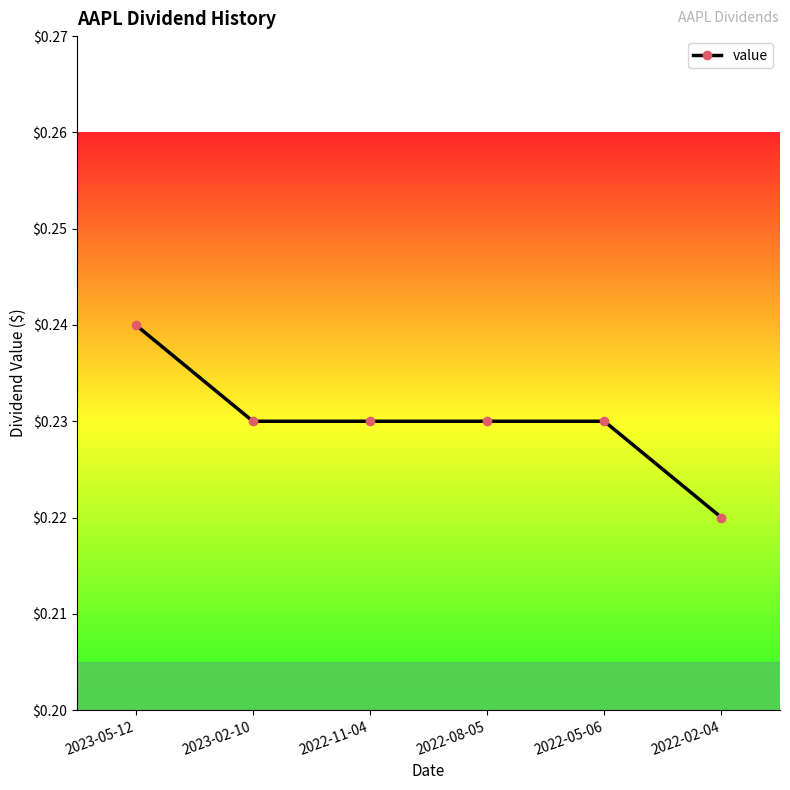

At which category does the chart reach its peak across all series?

2023-05-12